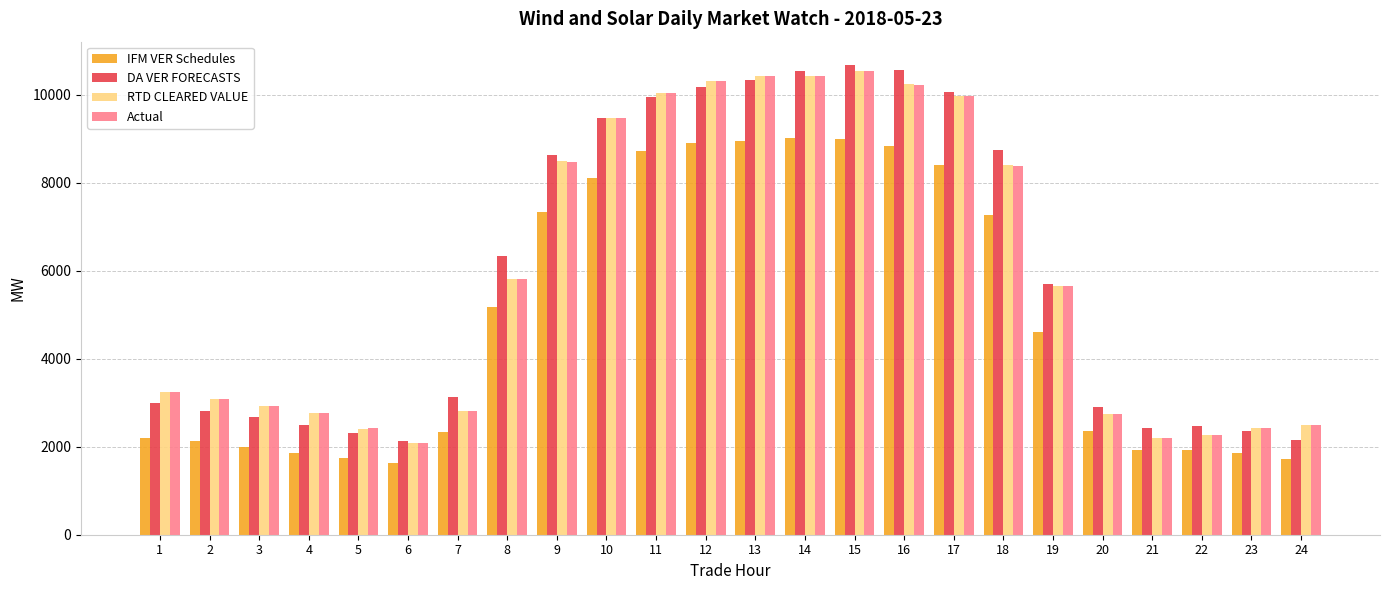

What is the value of the RTD CLEARED VALUE bar at the 22nd from the left?

2260.4